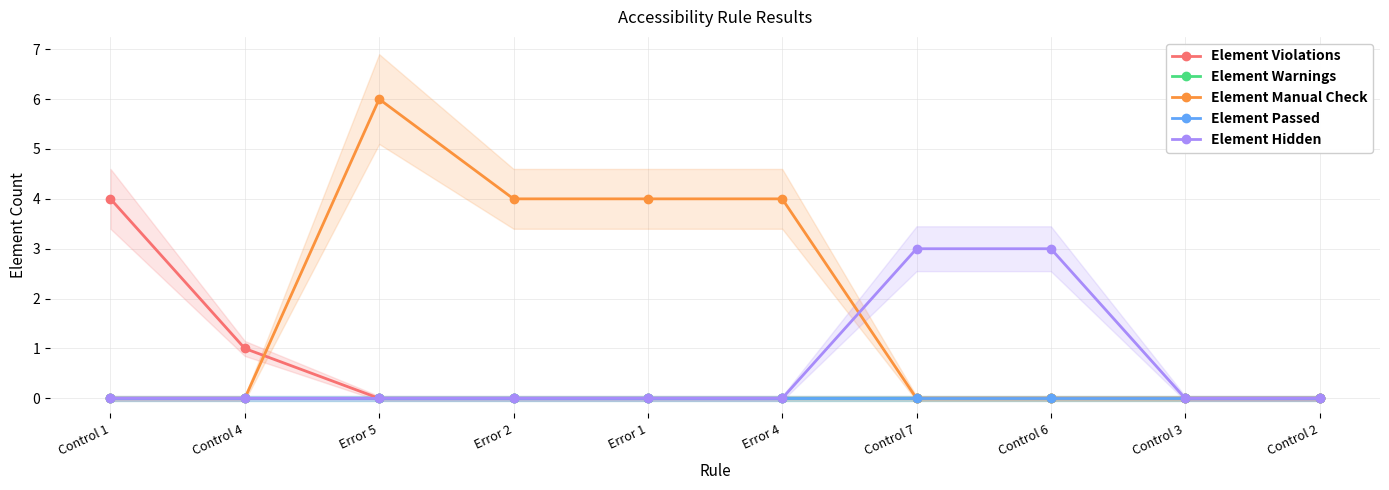

What is the label of the 2nd point from the left?

Control 4